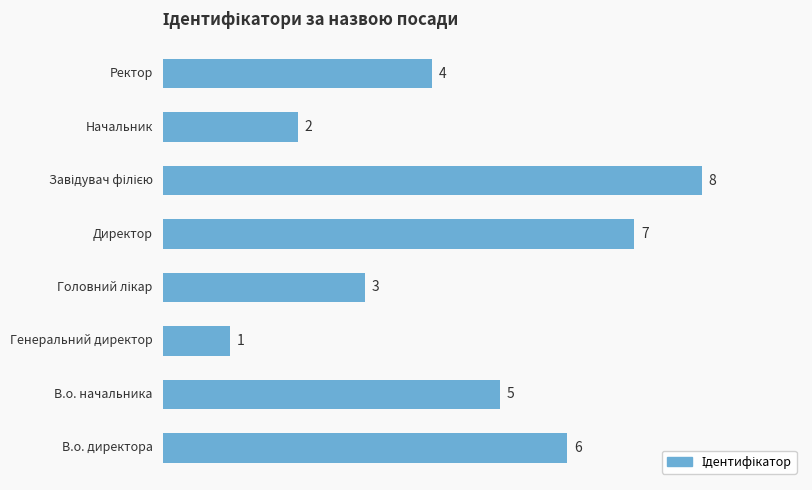

Reading bottom to top, list all the values displayed in this chart.

6	5	1	3	7	8	2	4